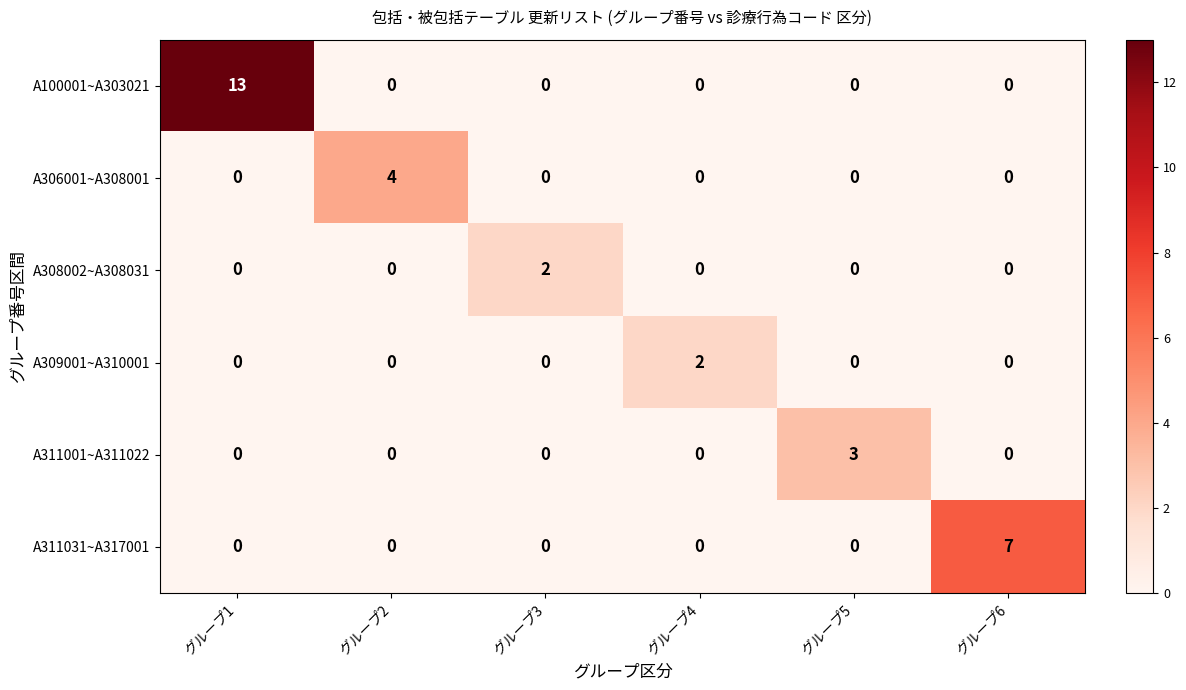

Which series has the largest total across all categories?

A100001~A303021